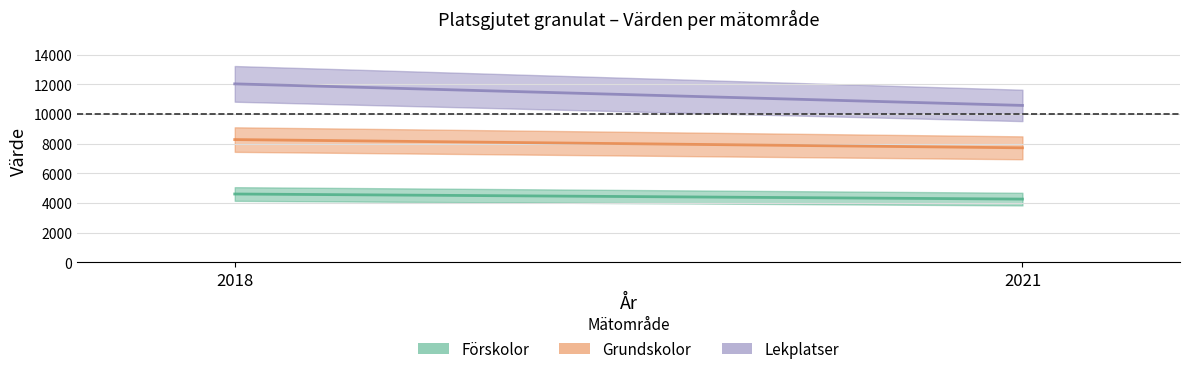

What is the sum of the Grundskolor values at 2021 and 2018?

15997